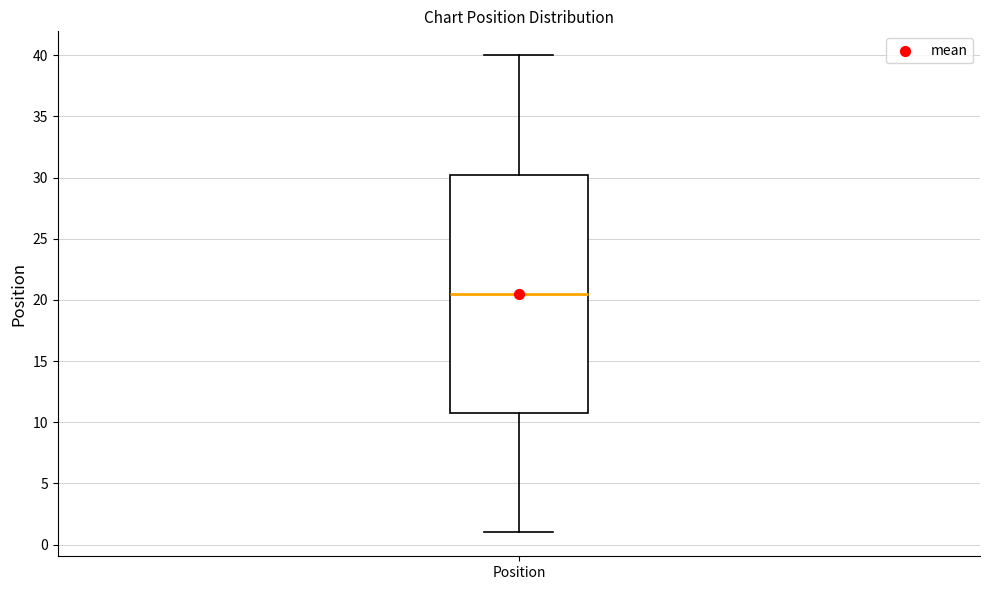

Read this box plot against the y-axis: the position of the median line, the range covered by the box, and the ends of both whiskers. The values are not printed on the chart, so give them approximately, as read against the axis.

median 20.5, box 11.0 to 30.5, whiskers 1.0 to 40.0